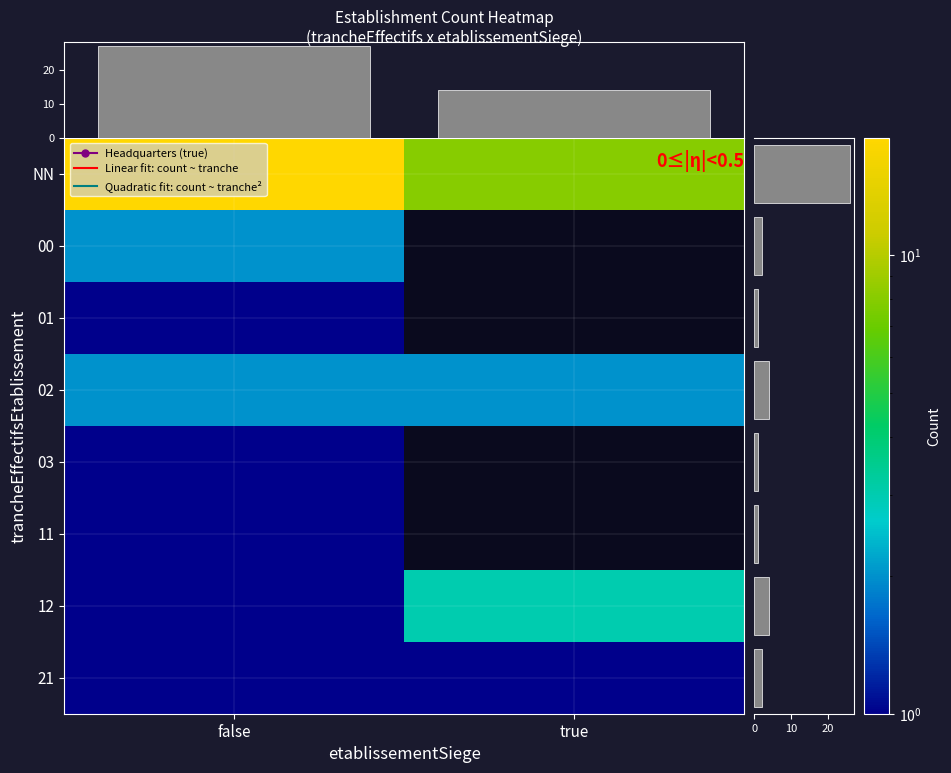

How many positive values does the 03 series have?

1